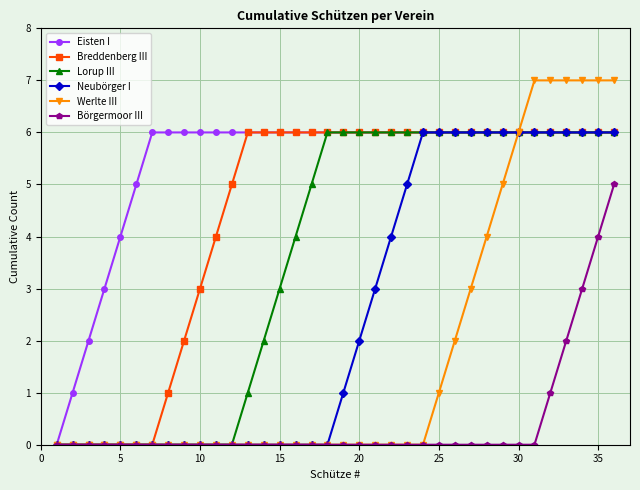

Which series has the largest total across all categories?

Eisten I